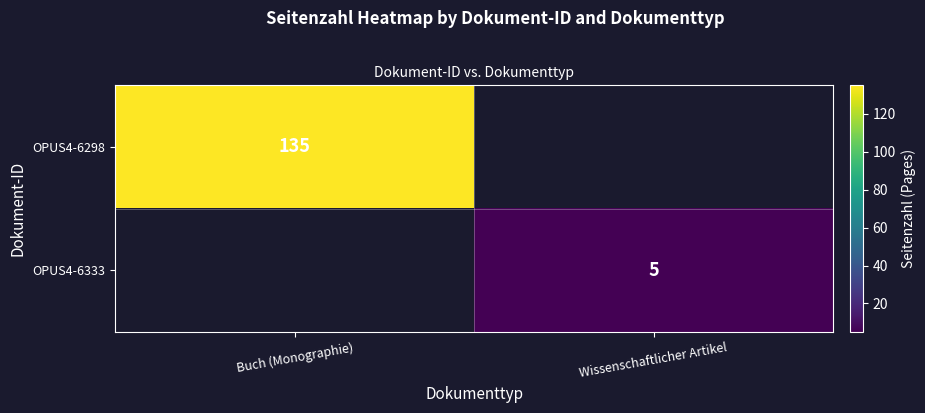

Is it true that OPUS4-6333 equals 1 at Wissenschaftlicher Artikel?

False